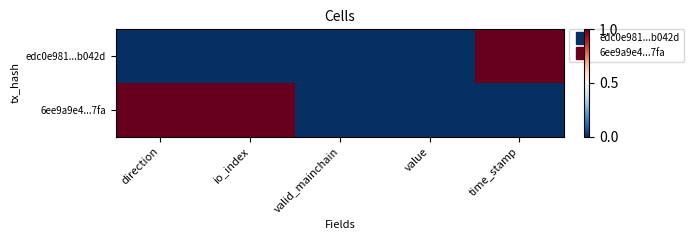

Which series has the widest spread of values?

edc0e981...b042d